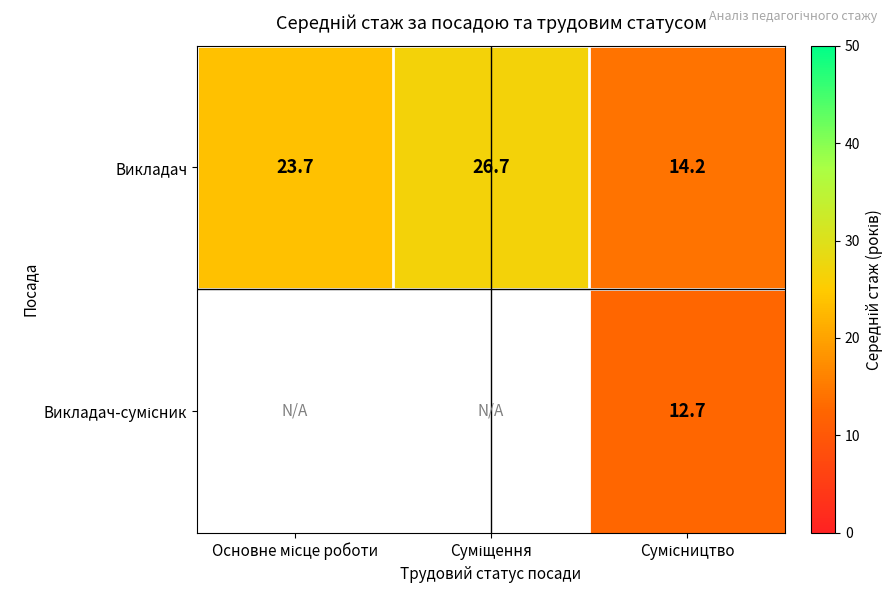

What is the difference between the maximum and minimum values in the Викладач series?

12.5